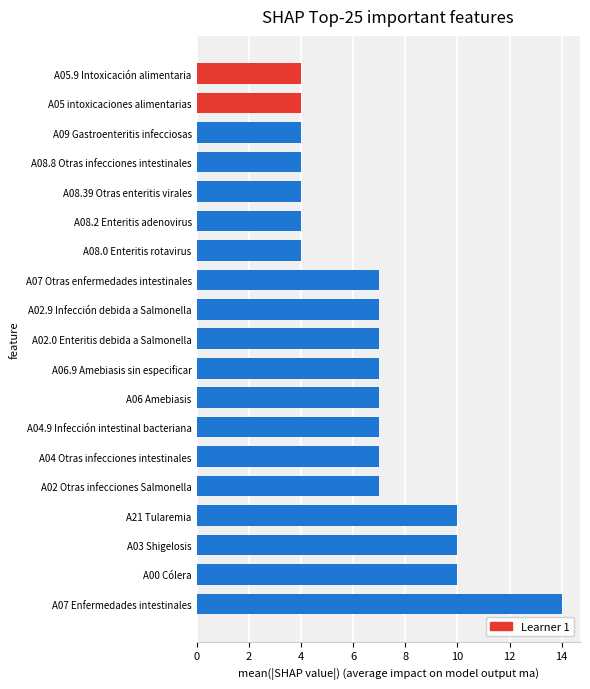

What is the change in value from A07 Enfermedades intestinales to A04.9 Infección intestinal bacteriana?

-7